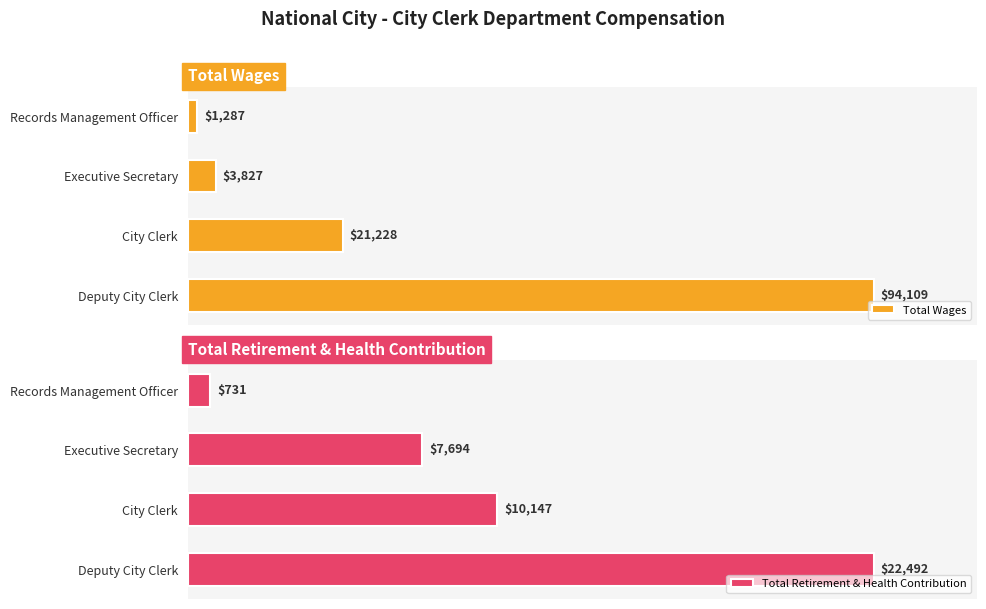

Where is Total Wages nearest to the value 47698?

City Clerk